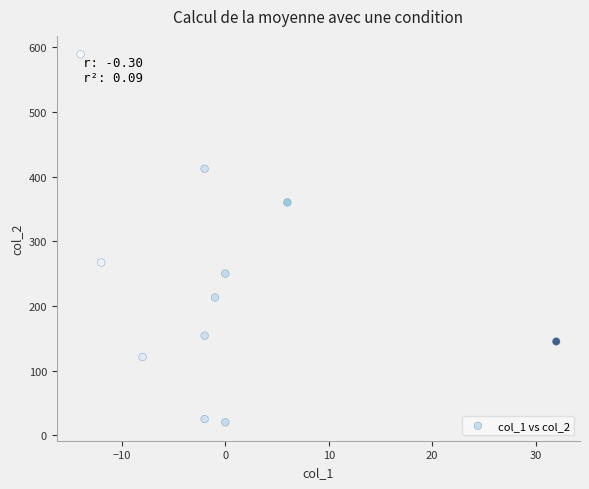

What is the range of X values (max minus min)?

46